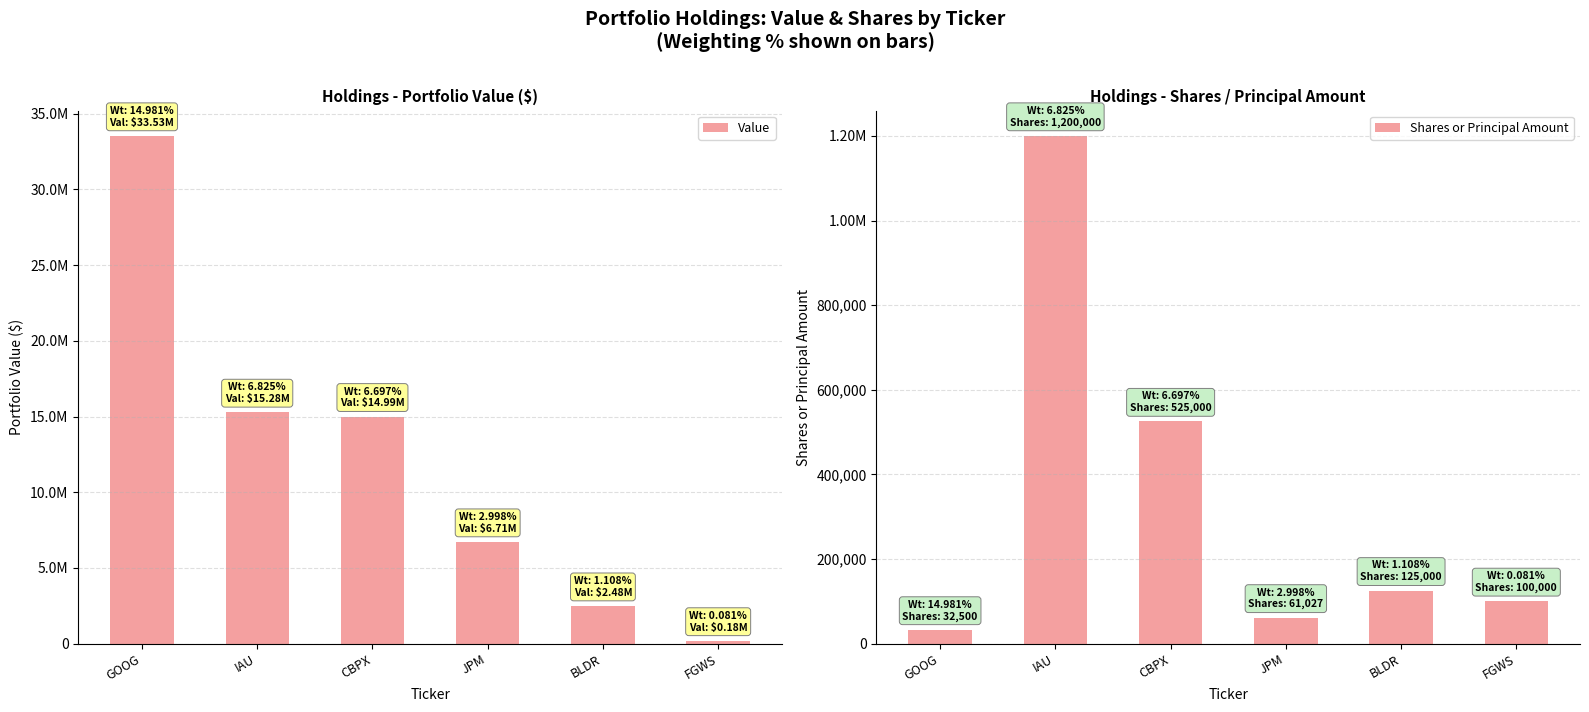

Which category has the highest value in the Shares or Principal Amount series?

IAU